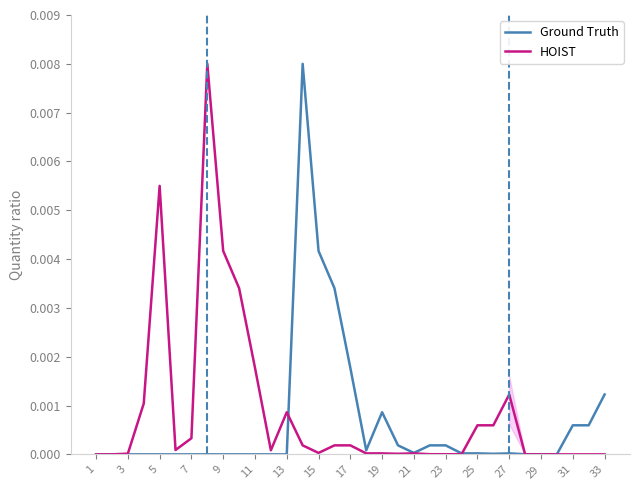

After their last crossing, which series has the higher values: Ground Truth or HOIST?

Ground Truth